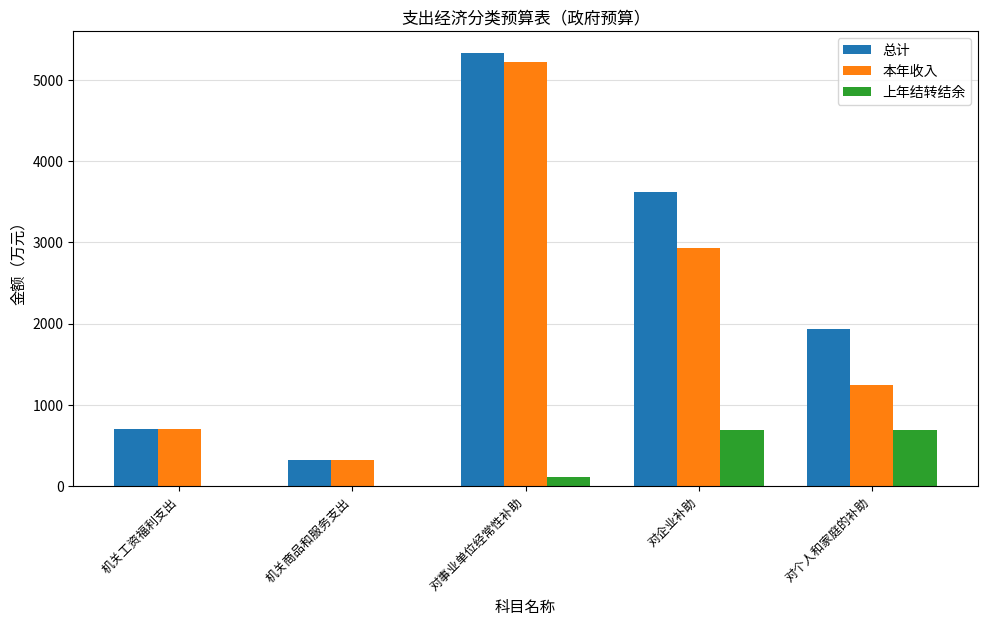

At which label is 本年收入 closest to 2768?

对企业补助